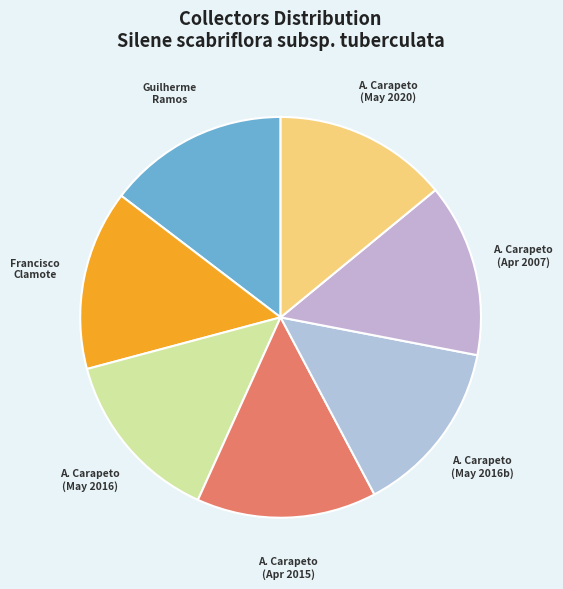

Is there a majority slice in this chart?

No